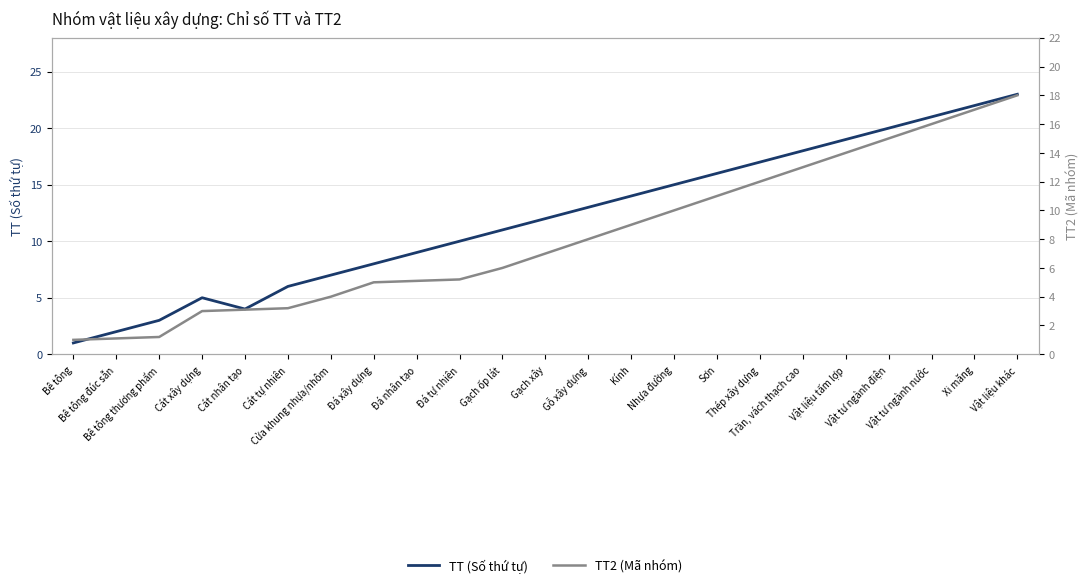

What is the sum of all TT (Số thứ tự) values?

276.0